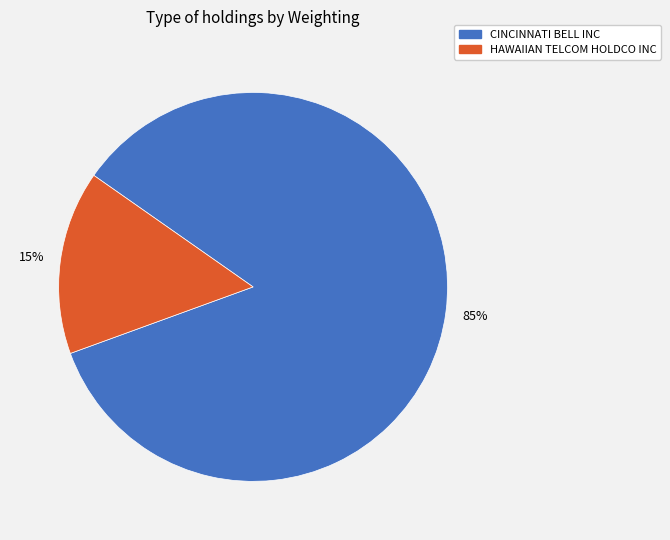

Is the sum of HAWAIIAN TELCOM HOLDCO INC and CINCINNATI BELL INC greater than half?

Yes